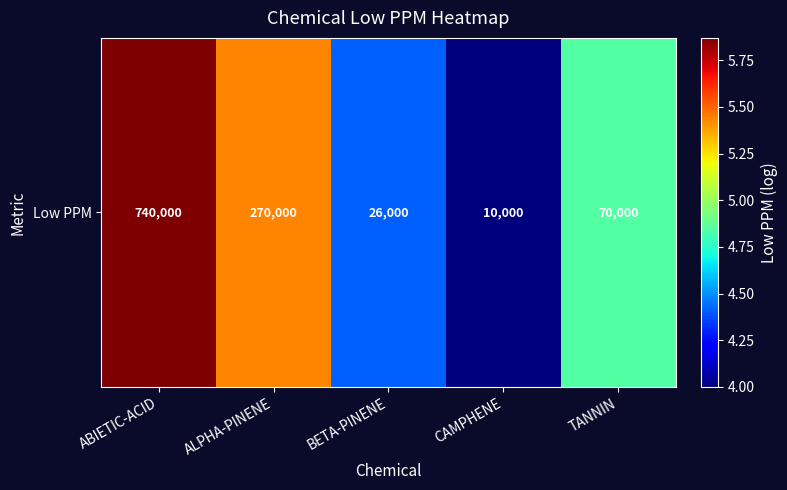

What is the change in value from ABIETIC-ACID to ALPHA-PINENE?

-0.4